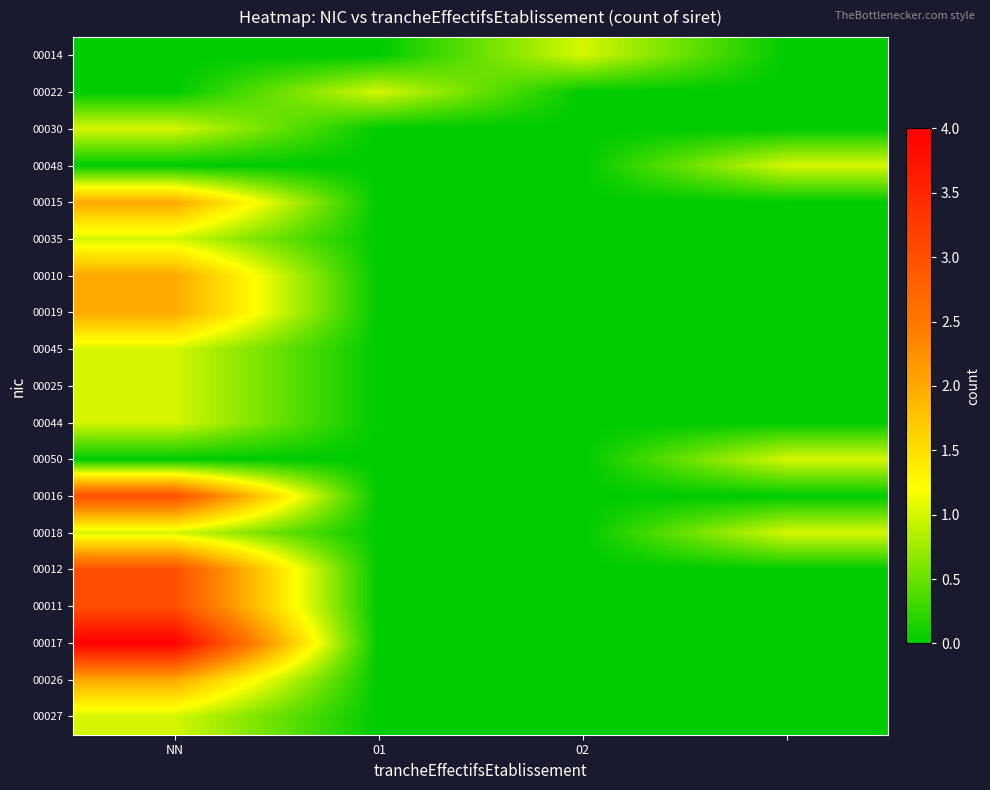

Rank the series by their maximum value, from lowest to highest.

00014, 00022, 00030, 00048, 00035, 00045, 00025, 00044, 00050, 00018, 00027, 00015, 00010, 00019, 00026, 00016, 00012, 00011, 00017